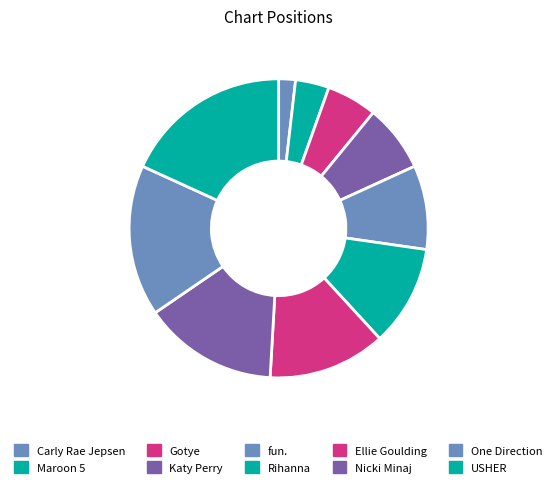

Which has a higher value, Nicki Minaj or Ellie Goulding?

Nicki Minaj